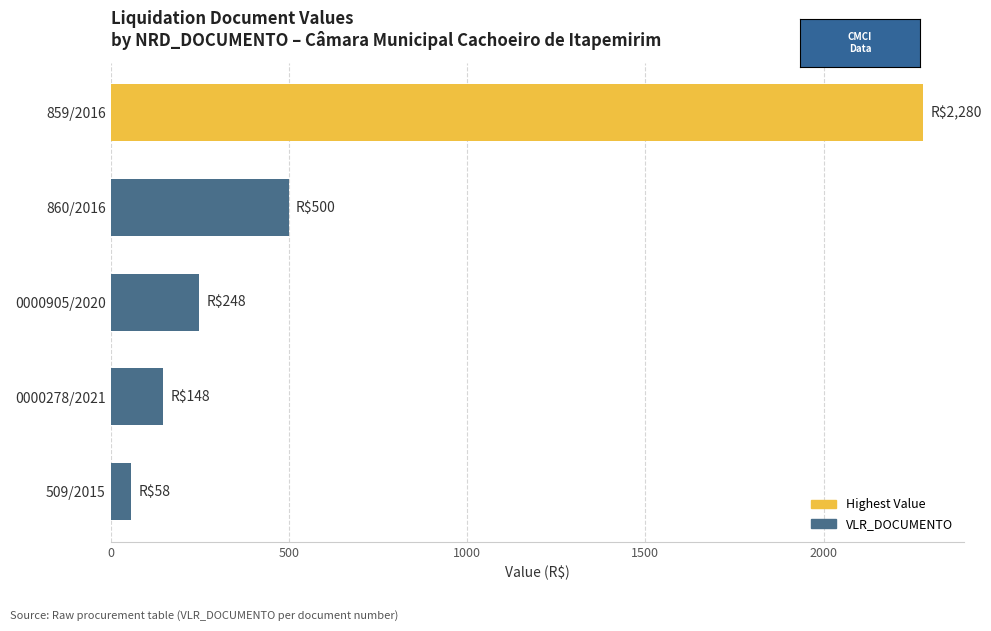

What is the change in value from 0000278/2021 to 0000905/2020?

+100